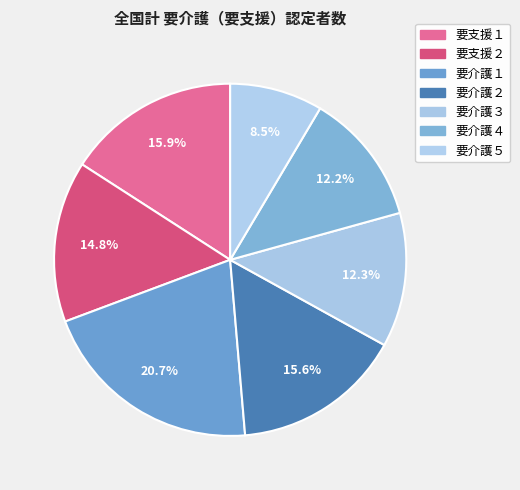

Rank the categories by value from lowest to highest.

要介護５, 要介護４, 要介護３, 要支援２, 要介護２, 要支援１, 要介護１